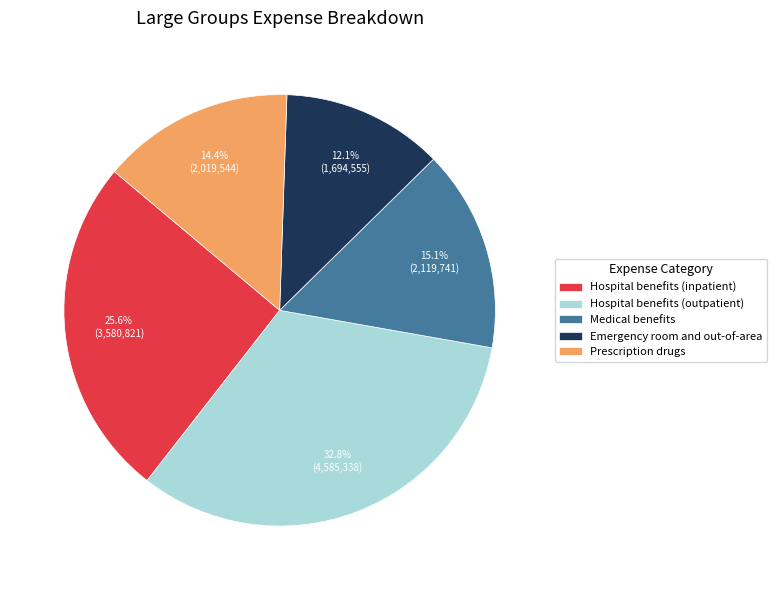

To the nearest percent, what portion does Emergency room and out-of-area represent?

12%